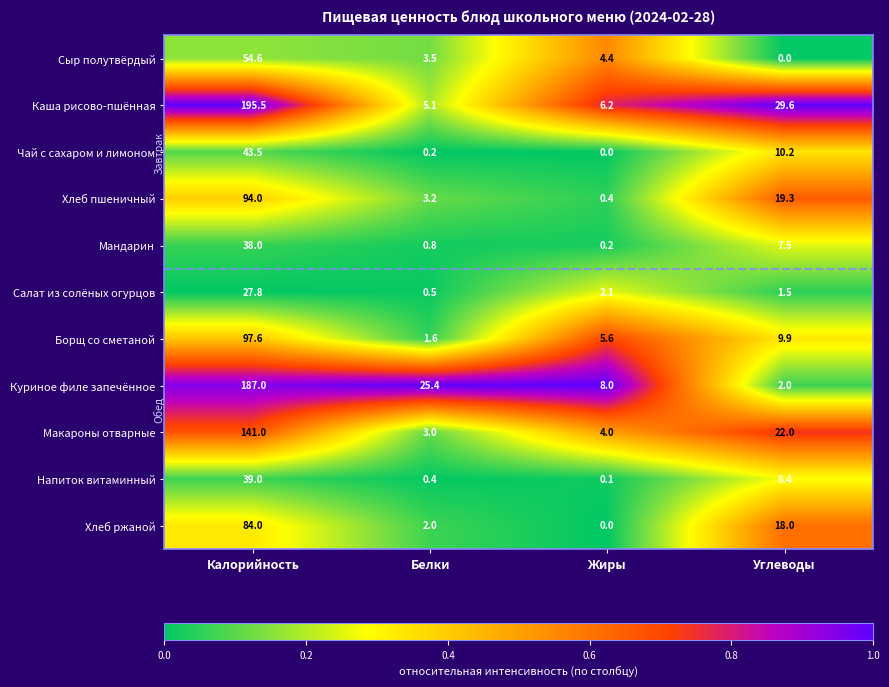

At how many categories does at least one series exceed 0?

4